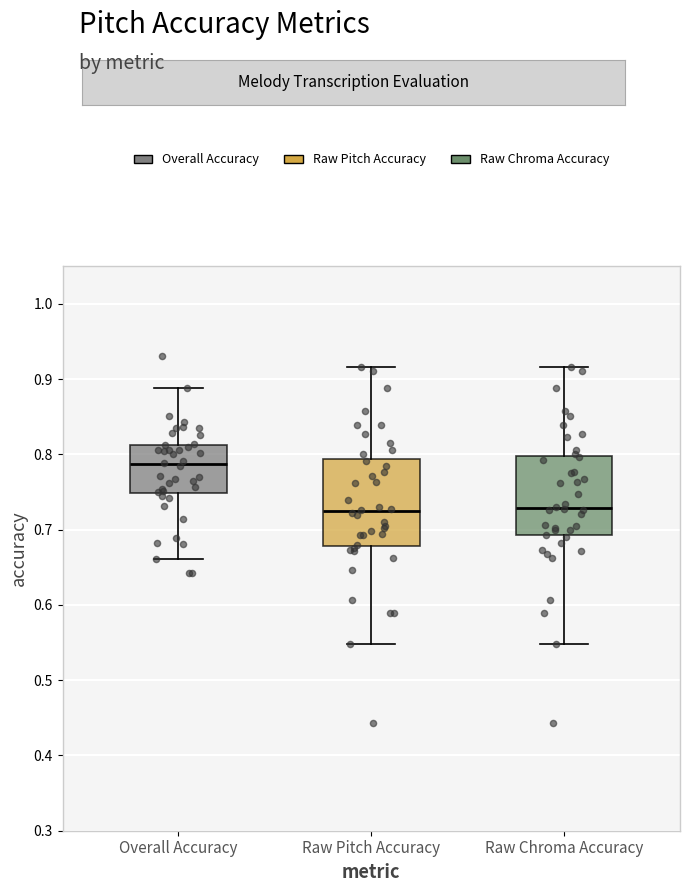

Where does the lower whisker of the box for Raw Pitch Accuracy end on the y-axis? The values are not printed on the chart, so give them approximately, as read against the axis.

0.55